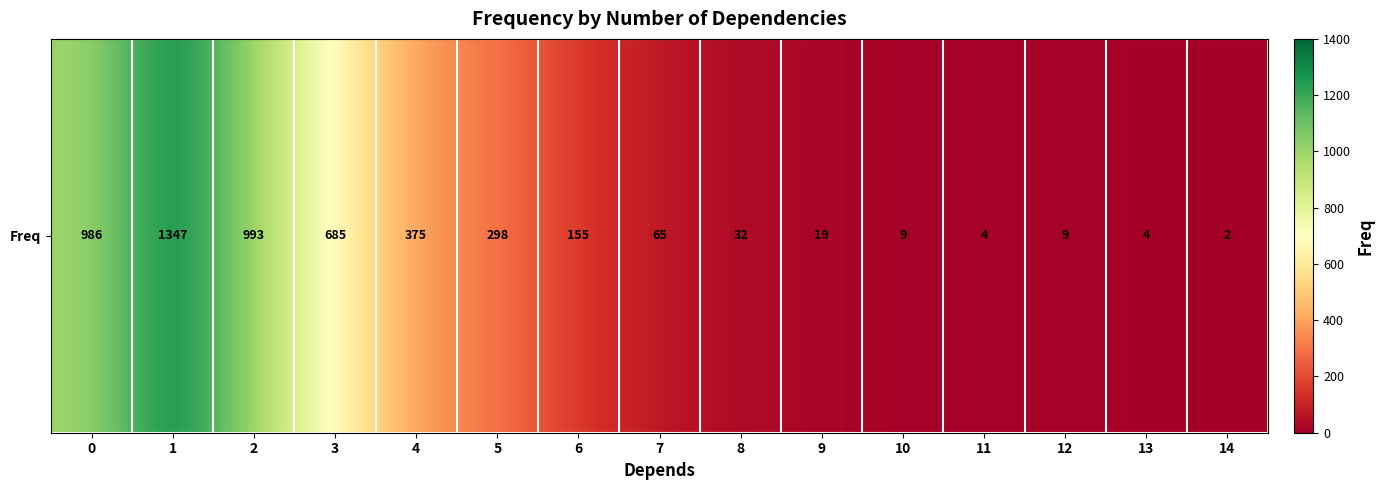

List the labels in order of value, smallest first.

14, 11, 13, 10, 12, 9, 8, 7, 6, 5, 4, 3, 0, 2, 1